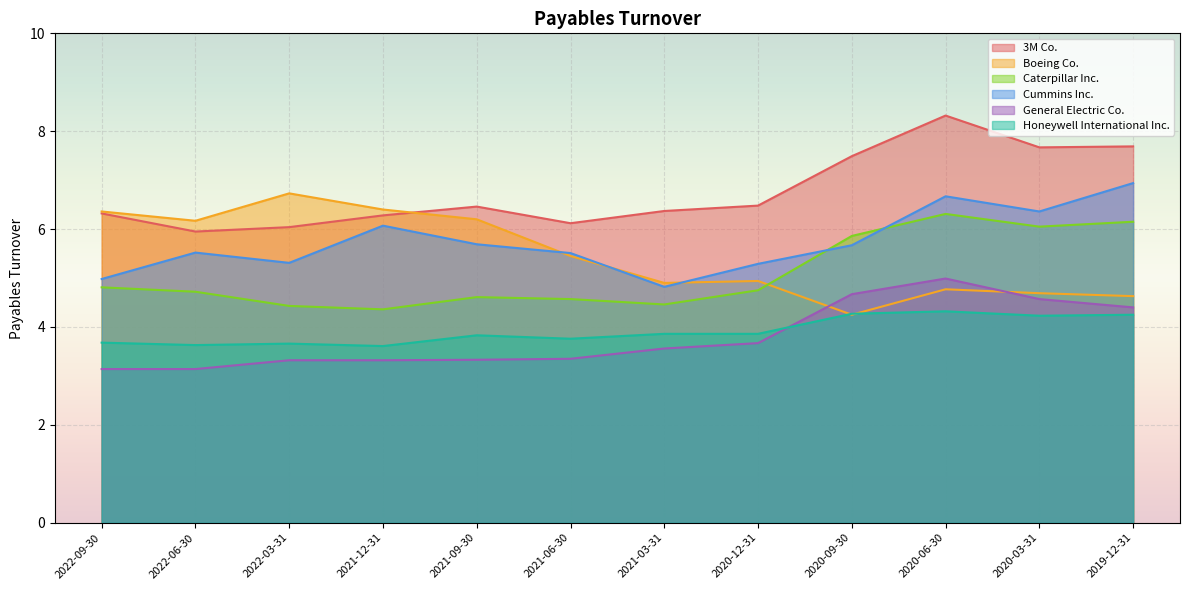

At which category is the sum across all series the highest?

2020-06-30